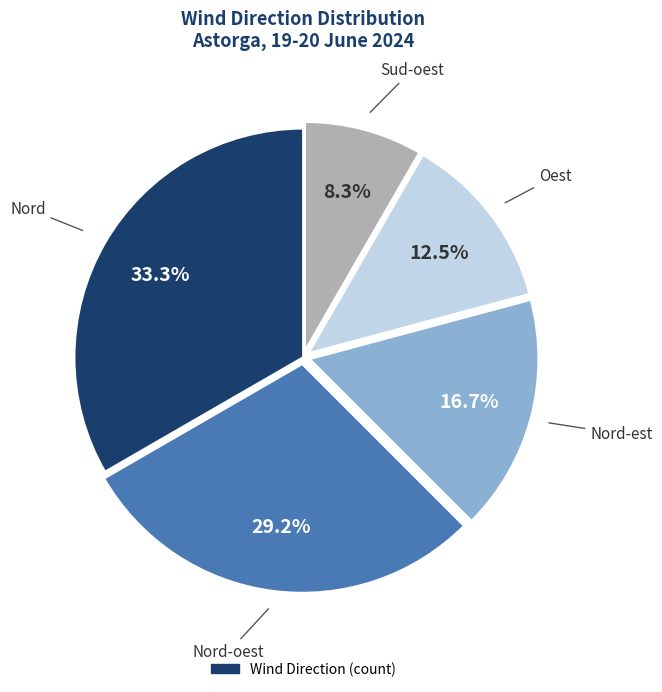

Does any single category account for the majority?

No